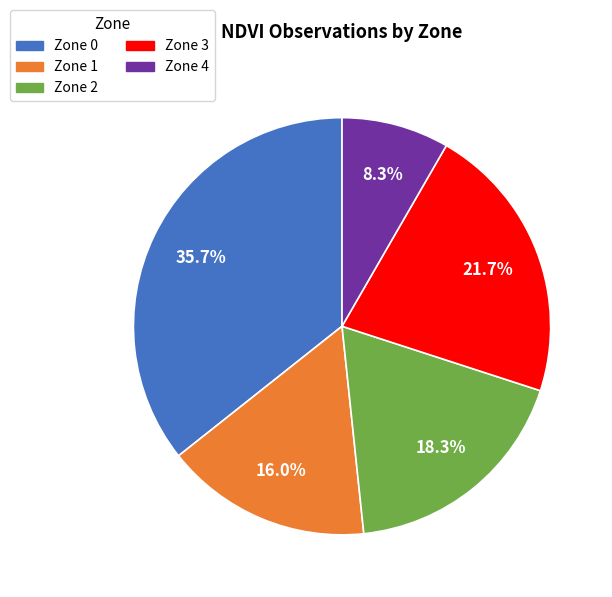

What is the smallest slice in the pie chart?

Zone 4